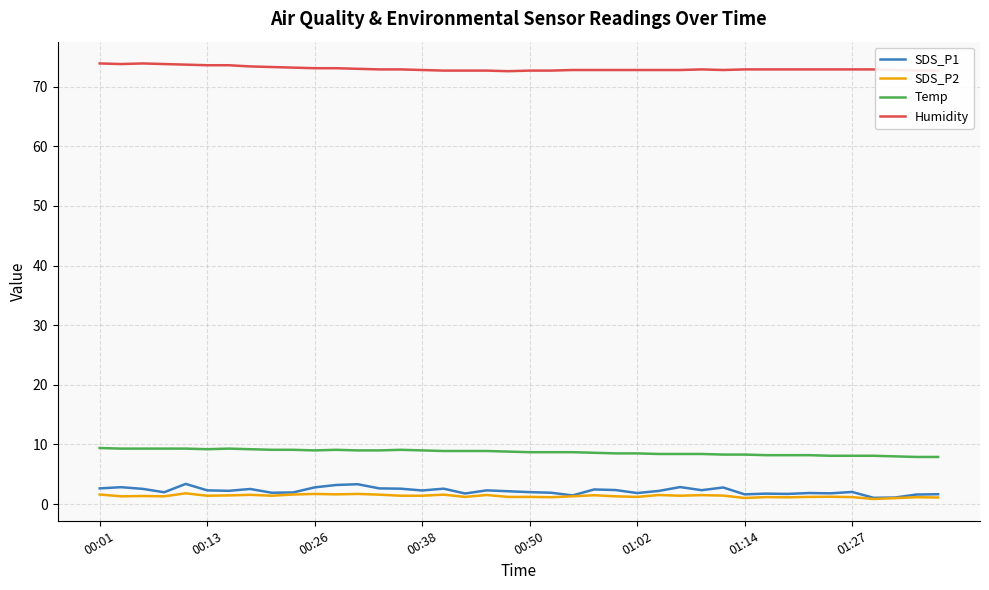

True or false: Temp and SDS_P1 cross at least once.

False